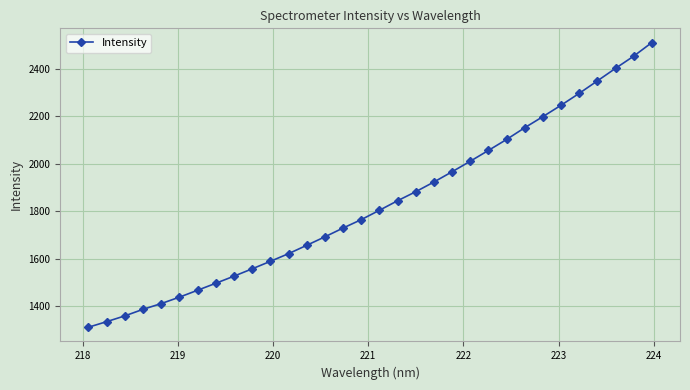

Does the chart display data point markers on the line(s)?

Yes